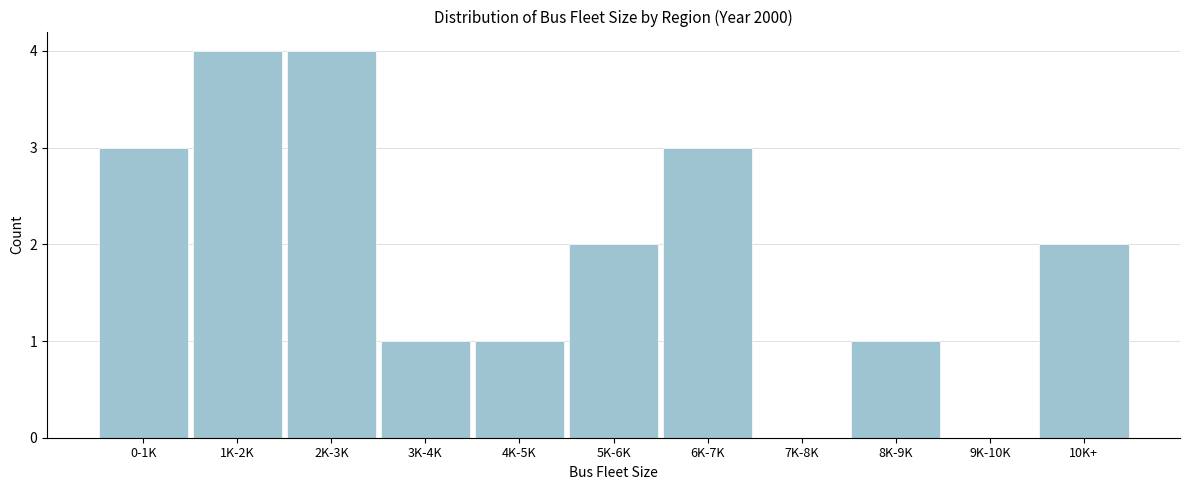

Reading right to left, list all the values displayed in this chart.

10K+=2	9K-10K=0	8K-9K=1	7K-8K=0	6K-7K=3	5K-6K=2	4K-5K=1	3K-4K=1	2K-3K=4	1K-2K=4	0-1K=3